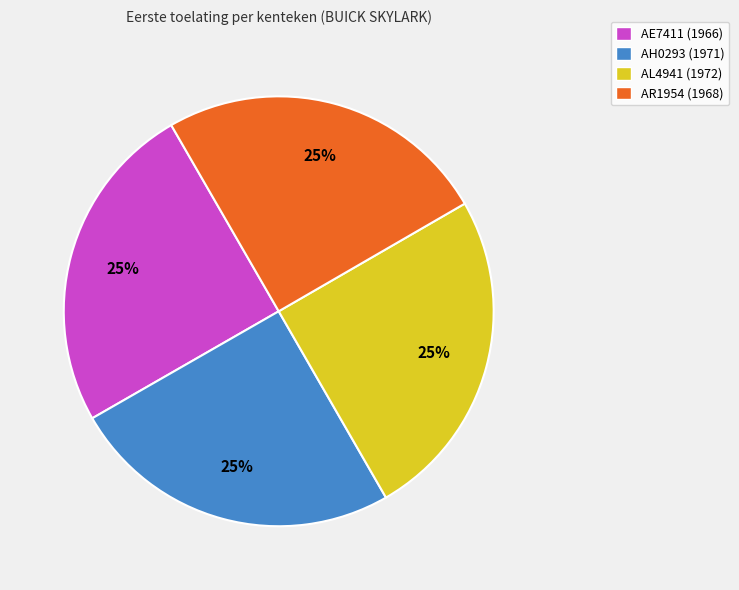

To the nearest percent, what is the average slice percentage?

25%